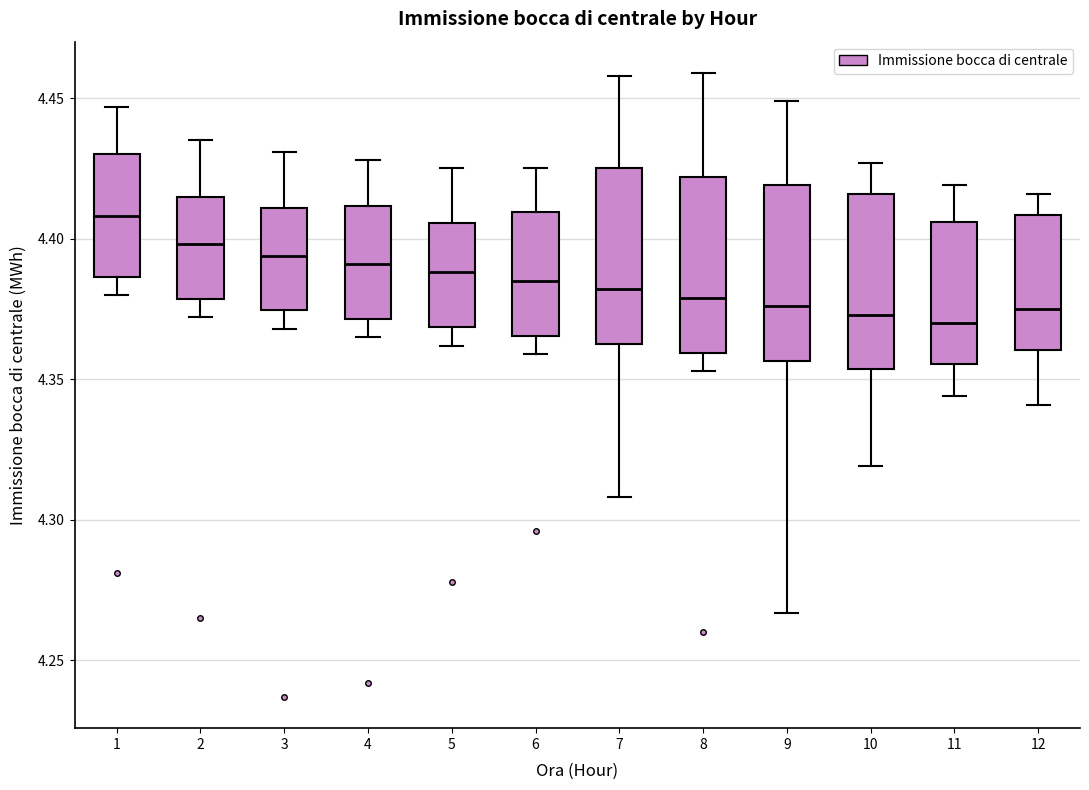

Which box's median line is the highest?

1